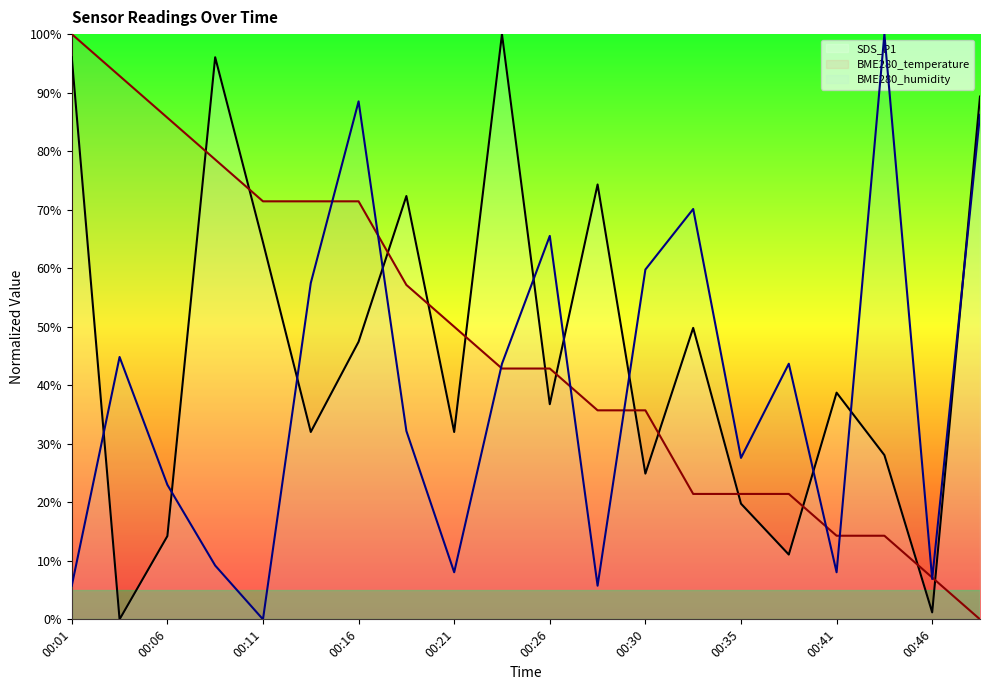

How many interior local valleys does the SDS_P1 (line) series have?

7